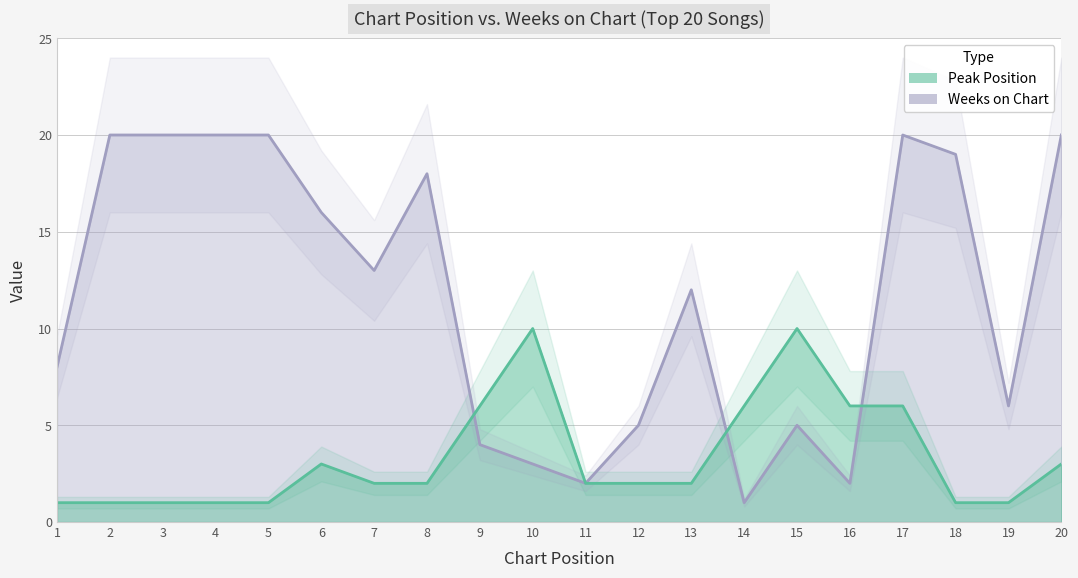

Reading right to left, list all the values displayed in this chart.

Peak Position: 20=3	19=1	18=1	17=6	16=6	15=10	14=6	13=2	12=2	11=2	10=10	9=6	8=2	7=2	6=3	5=1	4=1	3=1	2=1	1=1
Weeks on Chart: 20=20	19=6	18=19	17=20	16=2	15=5	14=1	13=12	12=5	11=2	10=3	9=4	8=18	7=13	6=16	5=20	4=20	3=20	2=20	1=8